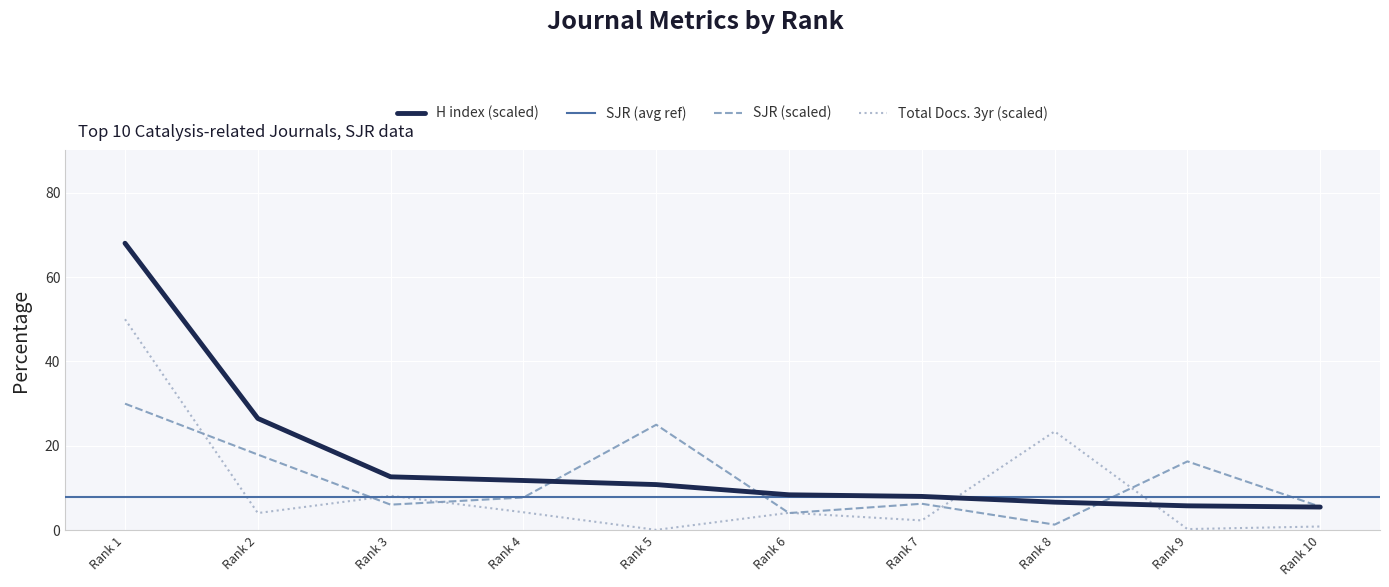

What is the difference between the maximum and second lowest values in the Total Docs. (3years) series?

49.7